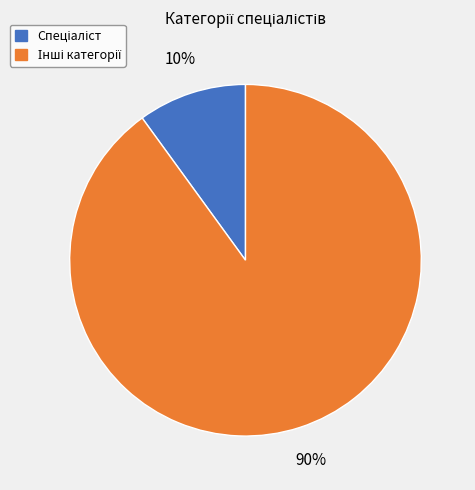

Is there a majority slice in this chart?

Yes